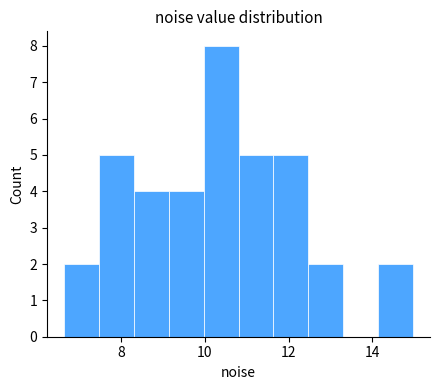

Over which range of the x-axis is the bar tallest?

10.0 to 10.8